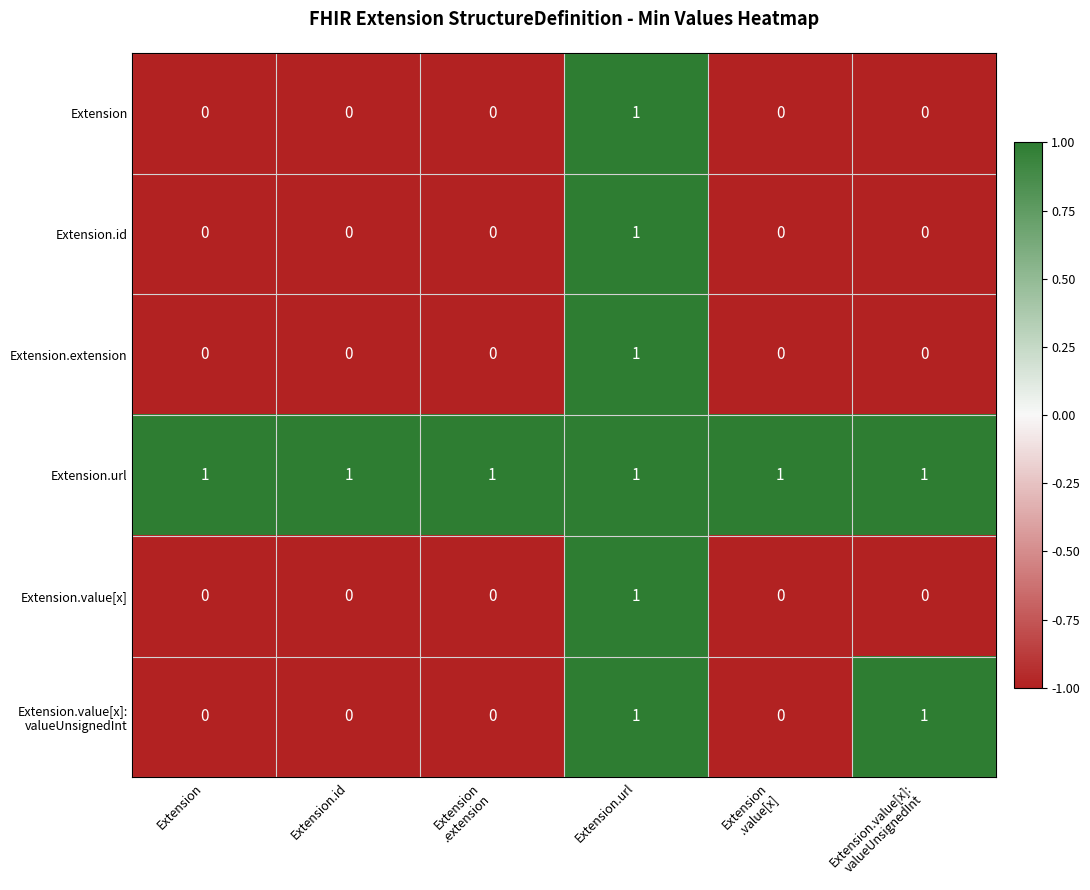

How many Extension.value[x] values are between 0 and 1?

6